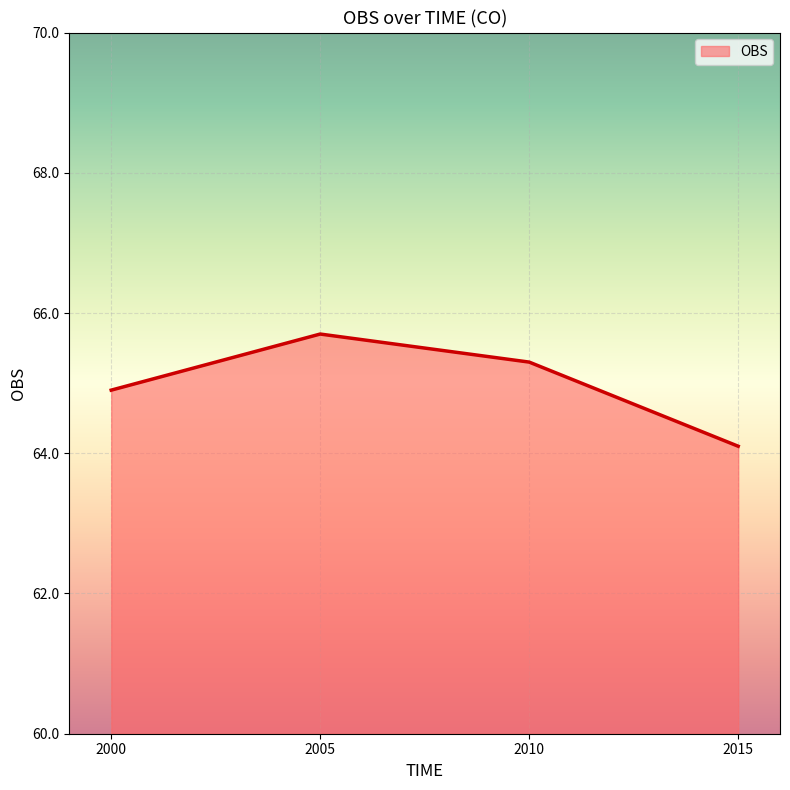

What is the difference between the values at 2000 and 2005?

0.8